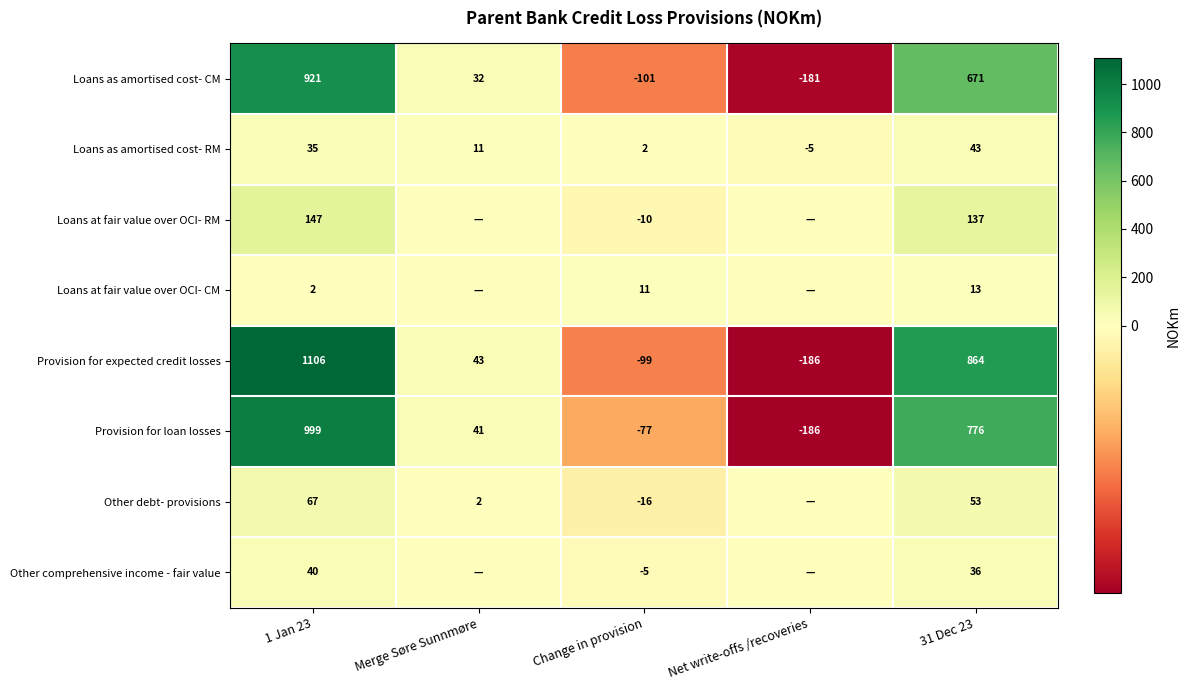

What is the greatest value displayed?

1106